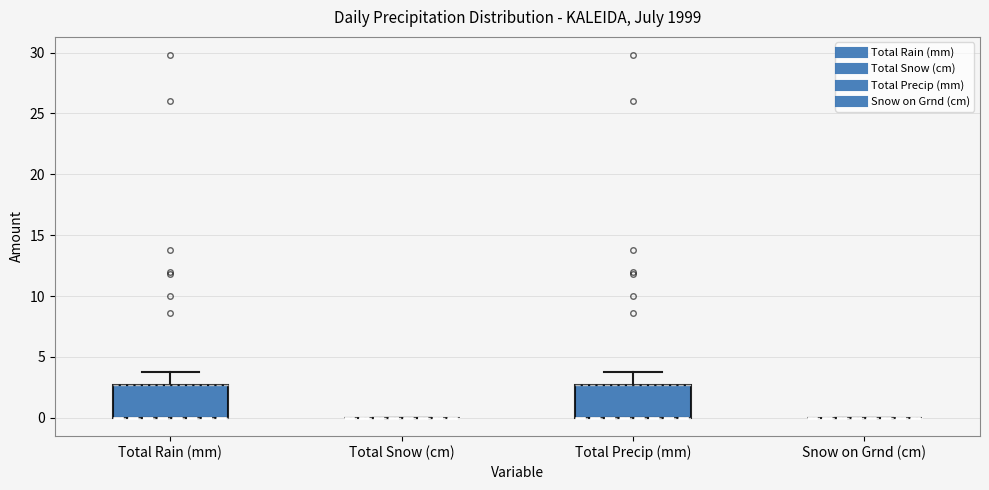

Reading left to right, read every box against the y-axis: the position of its median line, the range the box covers, and the ends of its whiskers. The values are not printed on the chart, so give them approximately, as read against the axis.

Total Rain (mm): median 0.0 (drawn on the box's lower edge), box 0.0 to 2.5, whiskers 0.0 to 4.0
Total Snow (cm): box collapsed to a line at 0.0, whiskers 0.0 to 0.0
Total Precip (mm): median 0.0 (drawn on the box's lower edge), box 0.0 to 2.5, whiskers 0.0 to 4.0
Snow on Grnd (cm): box collapsed to a line at 0.0, whiskers 0.0 to 0.0